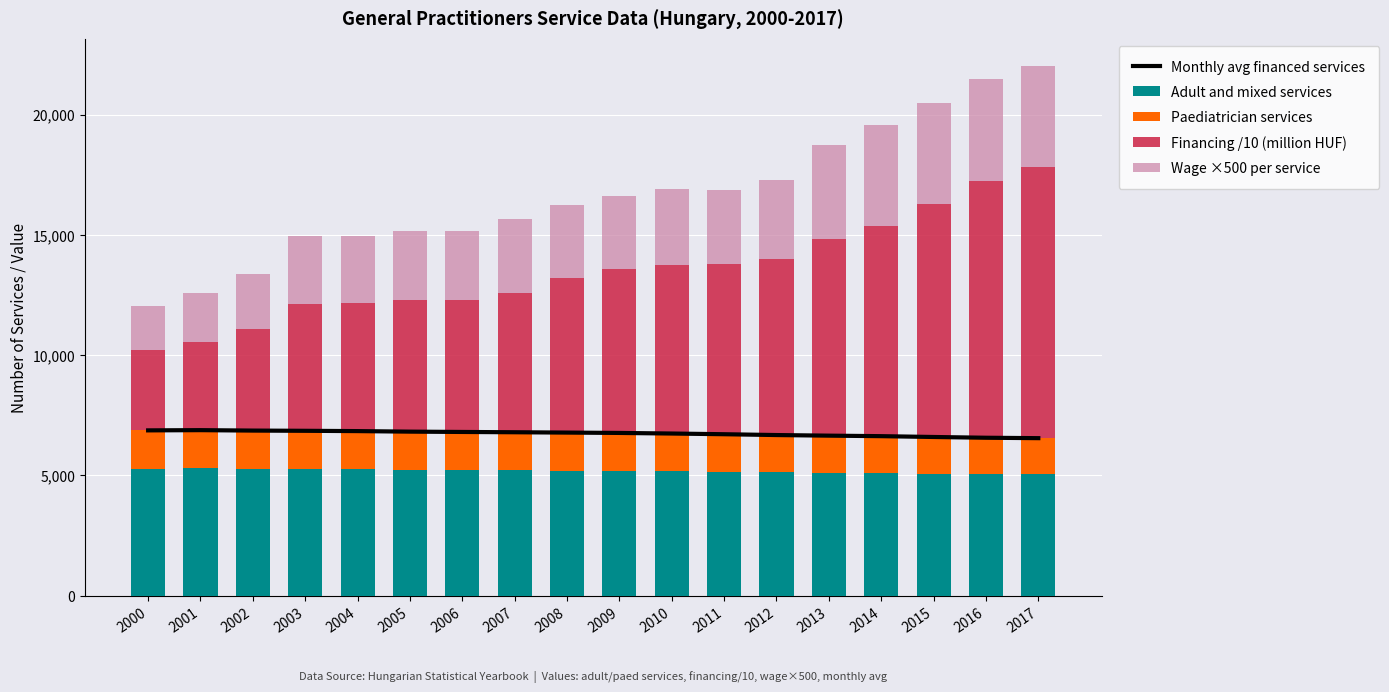

What are all the series names shown in the legend?

Monthly avg financed services, Adult and mixed services, Paediatrician services, Financing /10 (million HUF), Wage ×500 per service